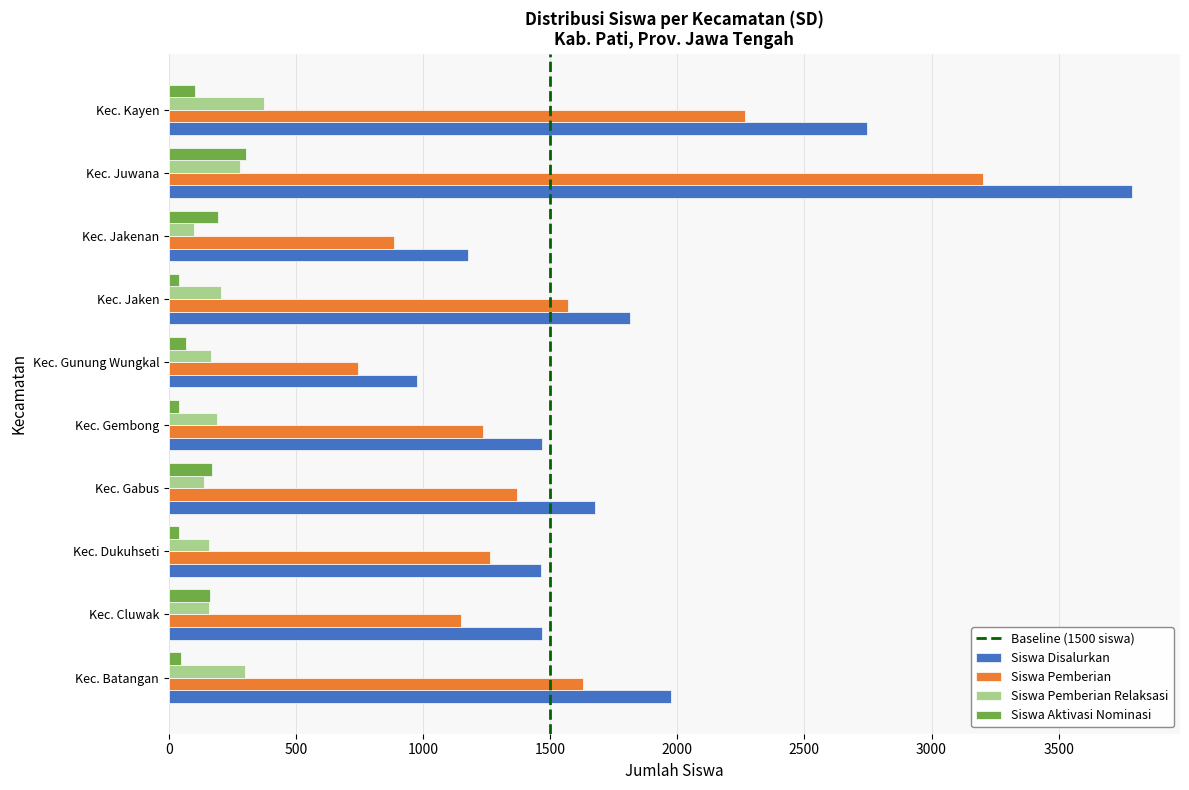

Which series changed the most between Kec. Dukuhseti and Kec. Kayen?

Siswa Disalurkan